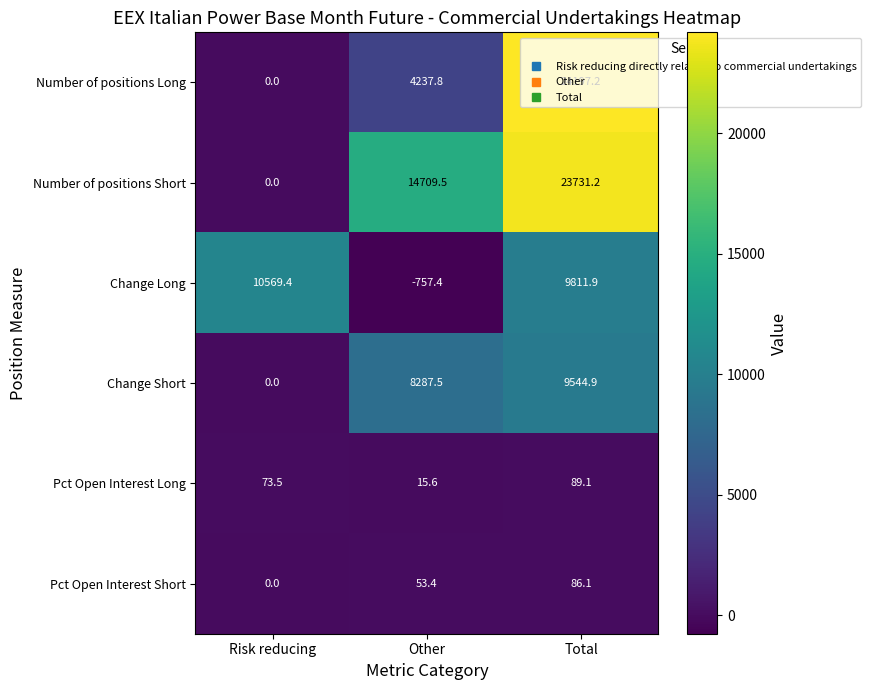

Read the Number of positions Long value at Other.

4237.8